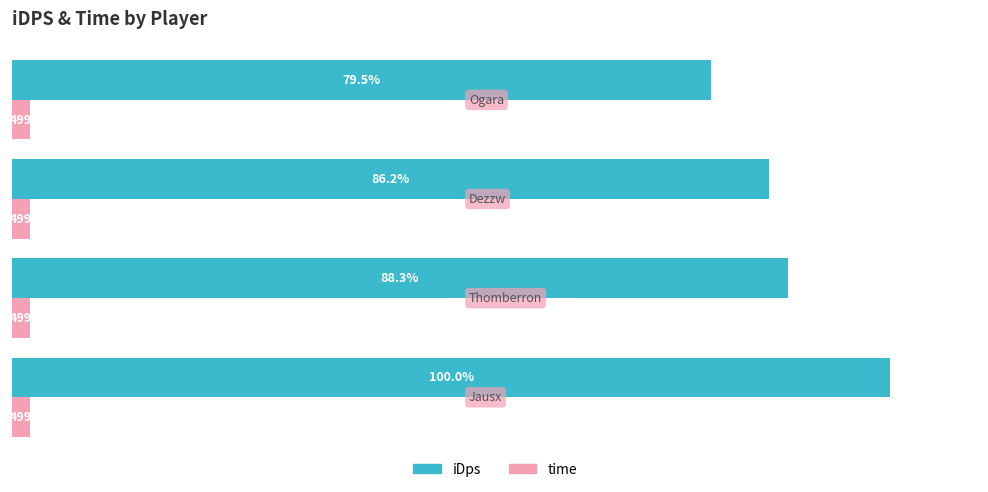

Which series has the largest range (max minus min)?

iDps